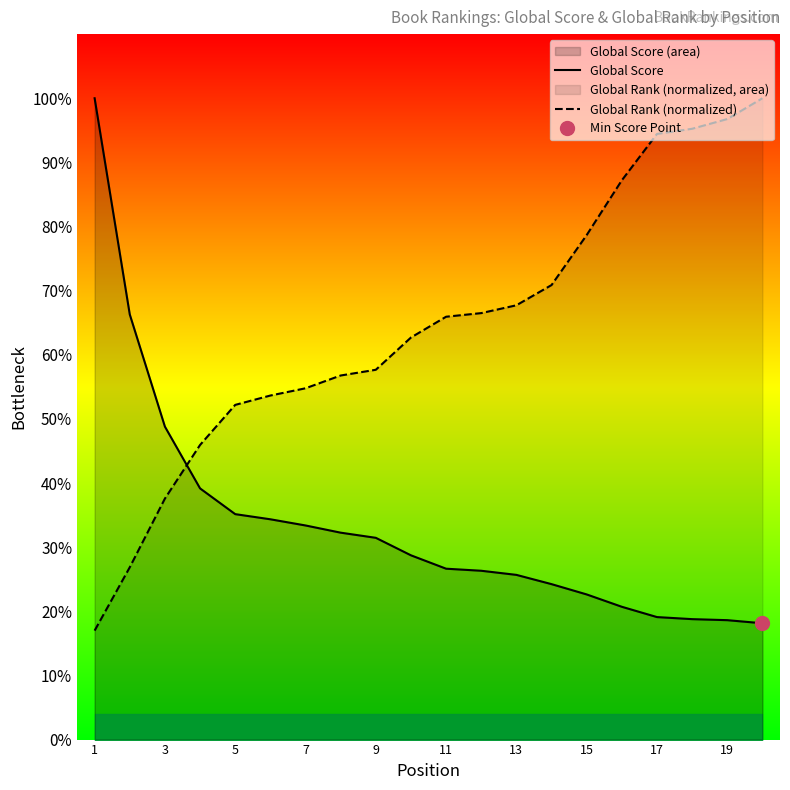

Between 11 and 13, which series saw the biggest shift?

Global Rank (normalized)